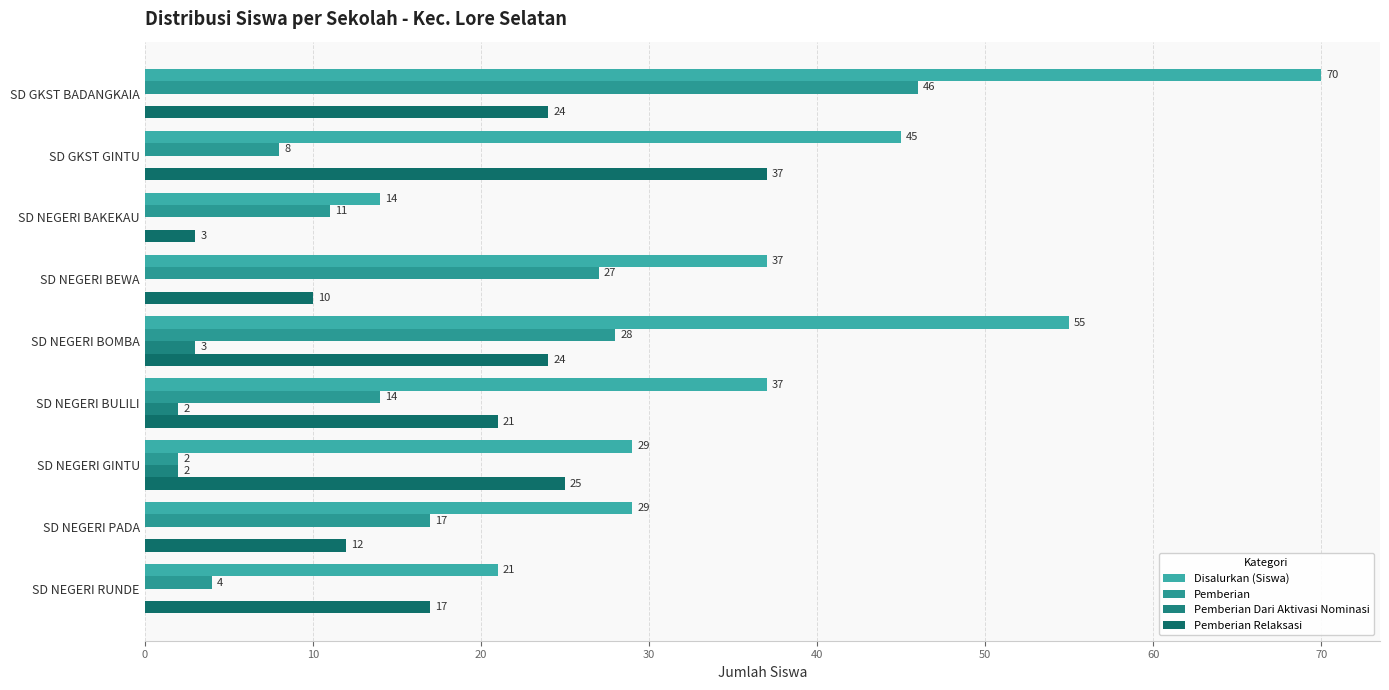

How many data points in Pemberian Dari Aktivasi Nominasi are above 0?

3